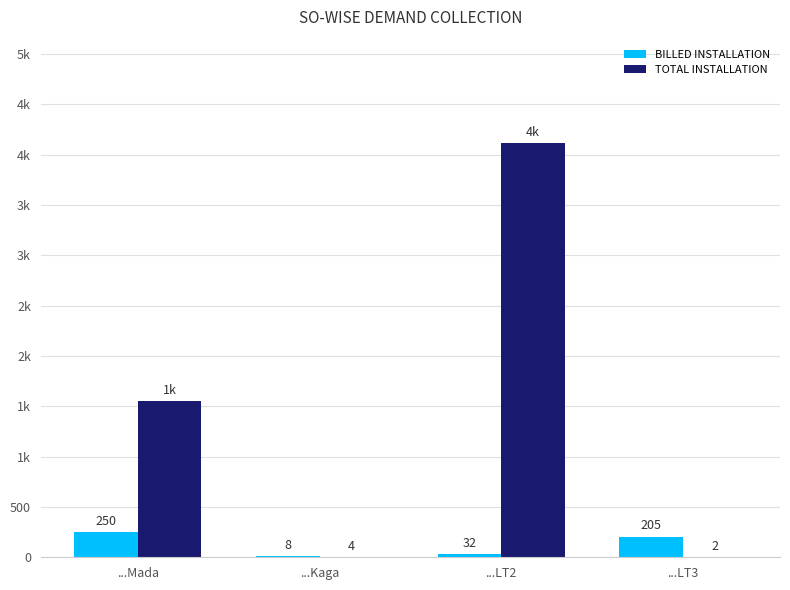

At how many categories does at least one series exceed 377?

2